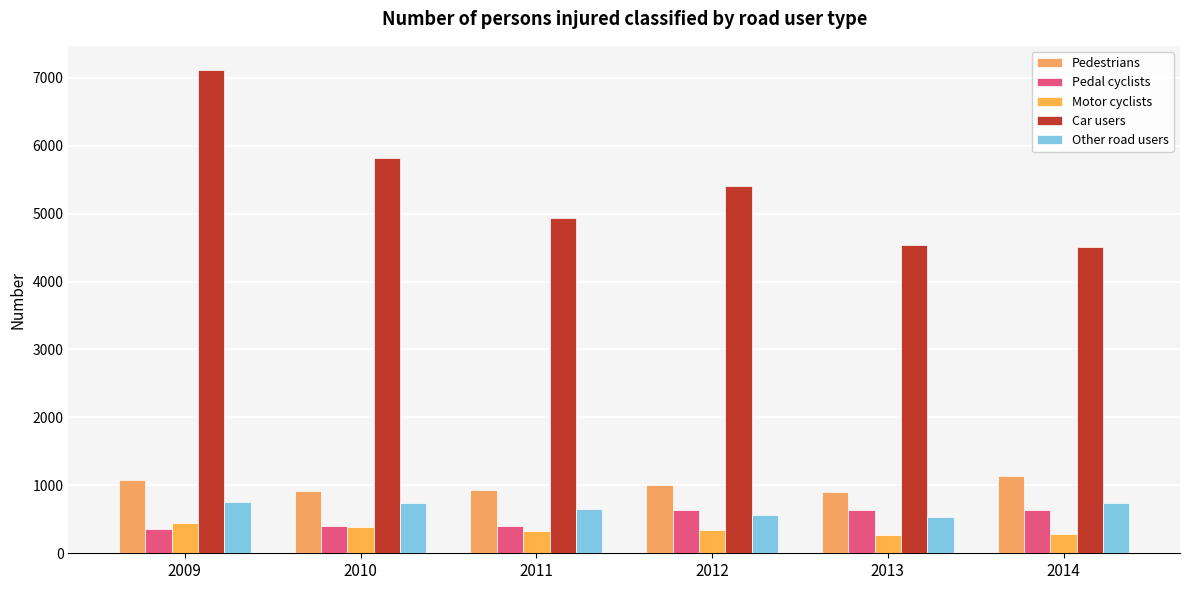

What is the value of the Pedestrians bar at the 3rd from the left?

930